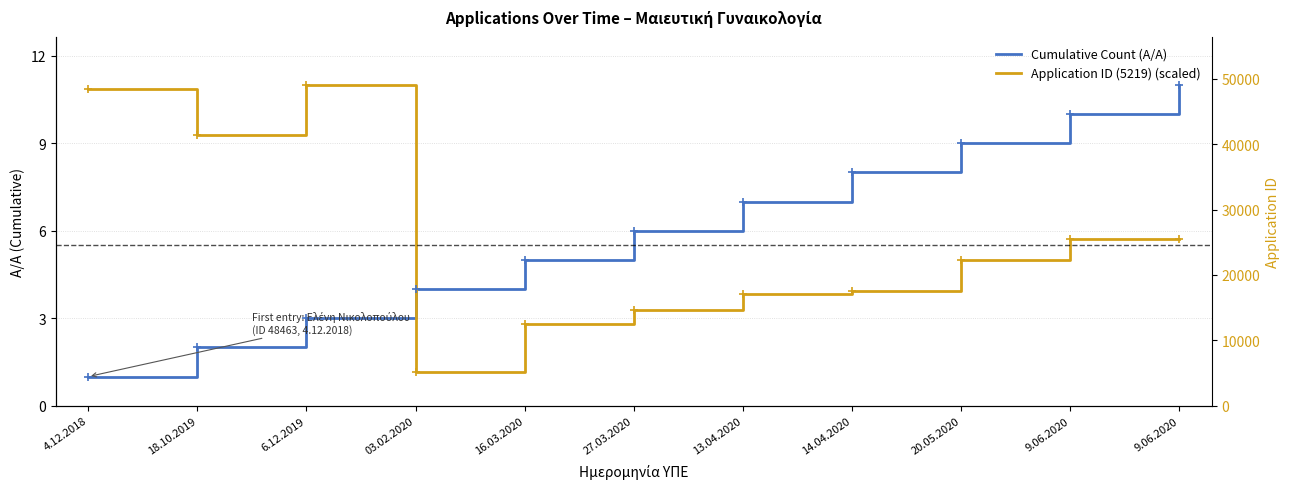

What is the sum of the Application ID (5219) (scaled) values at 03.02.2020 and 16.03.2020?

4.0